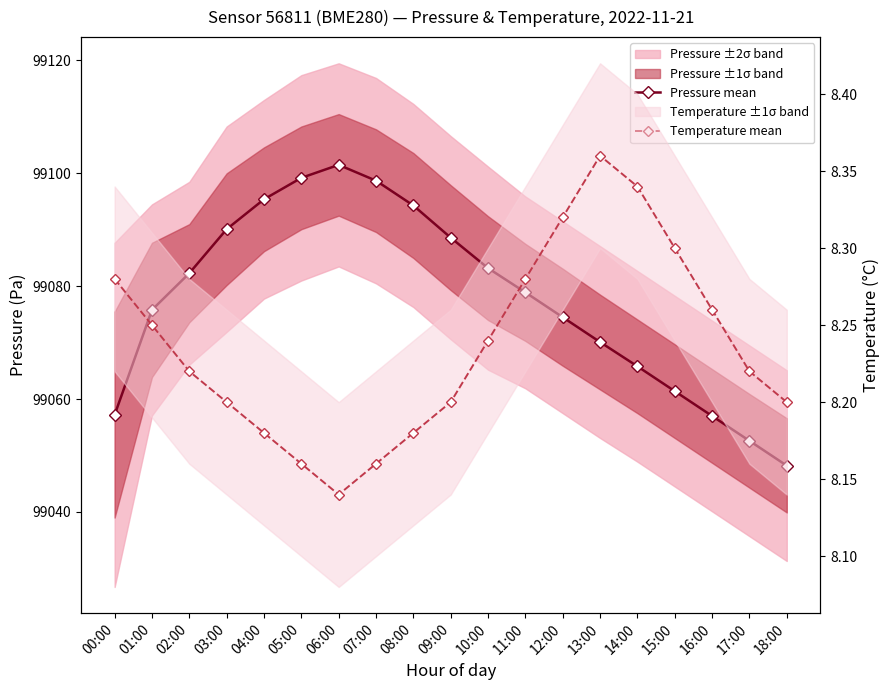

Where is the first local minimum for Temperature mean?

06:00